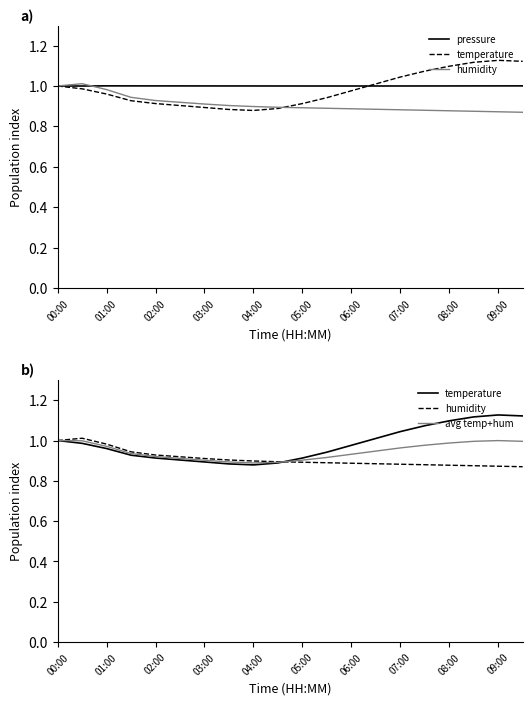

Between 05:00 and 03:00, which is larger?

03:00